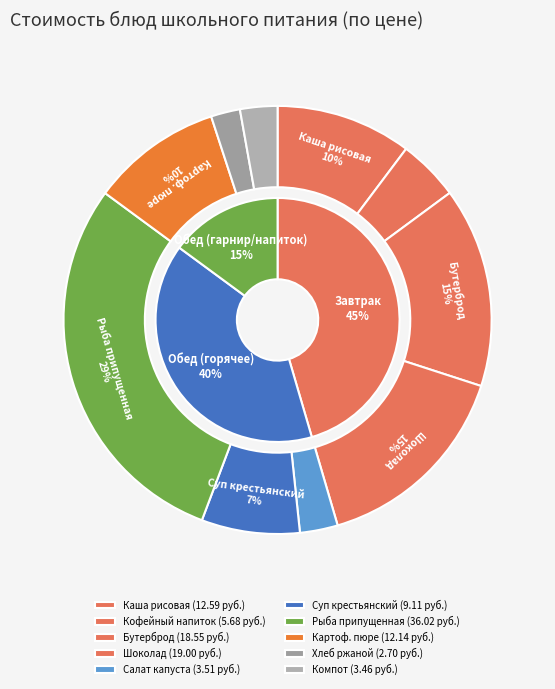

What is the total percentage of Рыба припущенная and Хлеб ржаной?

31.5%